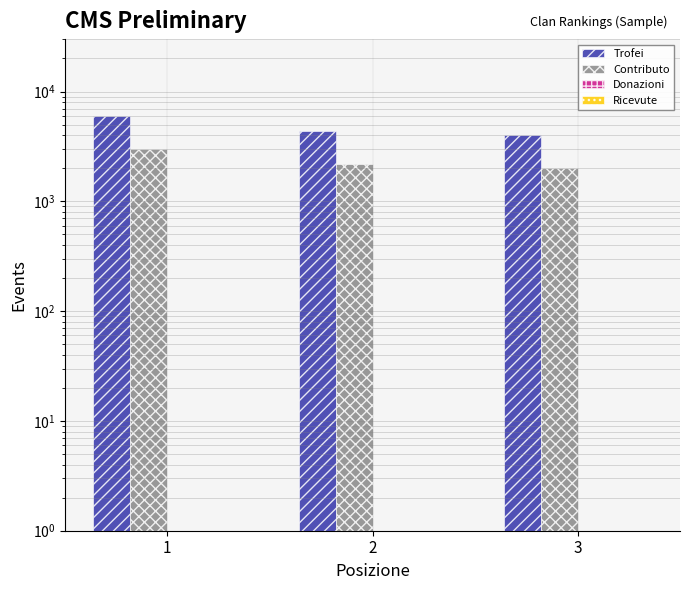

Is it true that Trofei equals 4414.0 at 2?

True